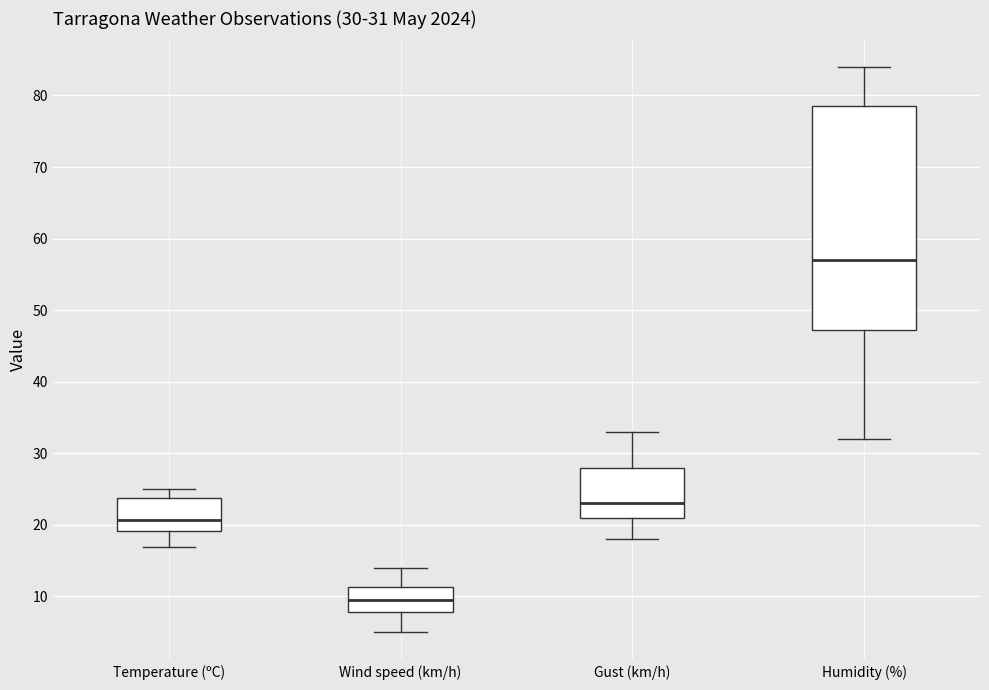

Comparing the boxes themselves (not the whiskers), which one is the tallest?

Humidity (%)